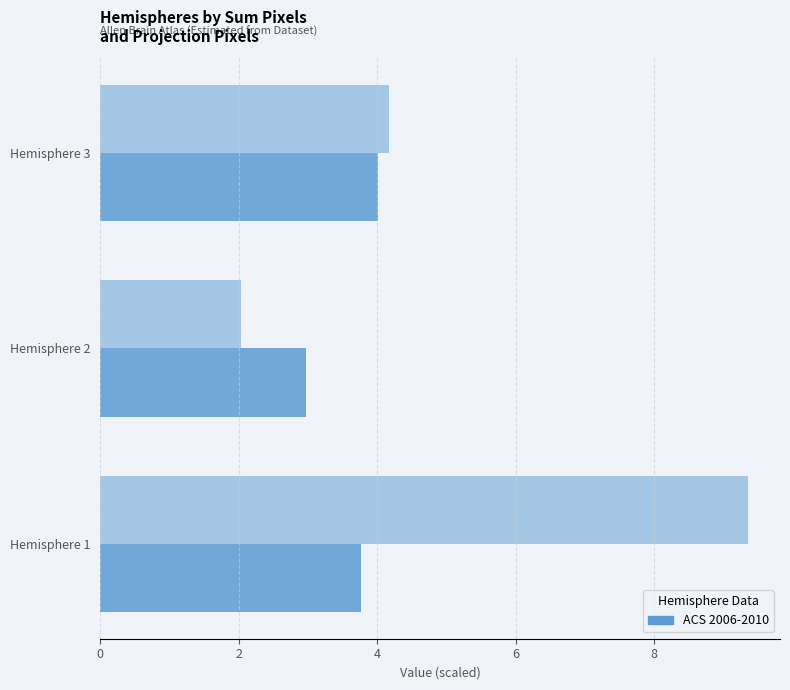

What is the value of the sum_pixels (×10⁹) bar at the 3rd from the left?

4.0